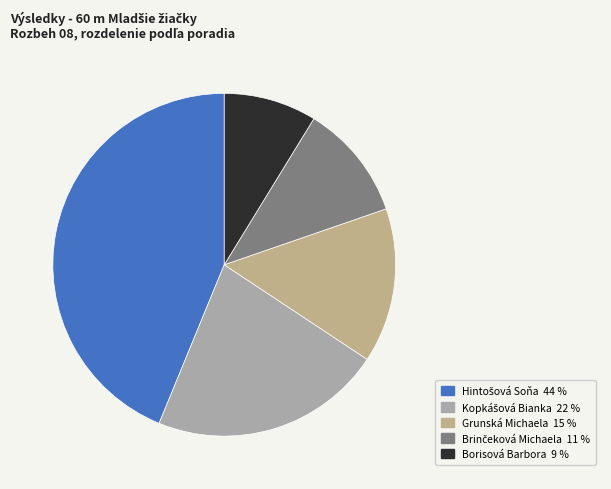

Count the number of slices in the pie.

5